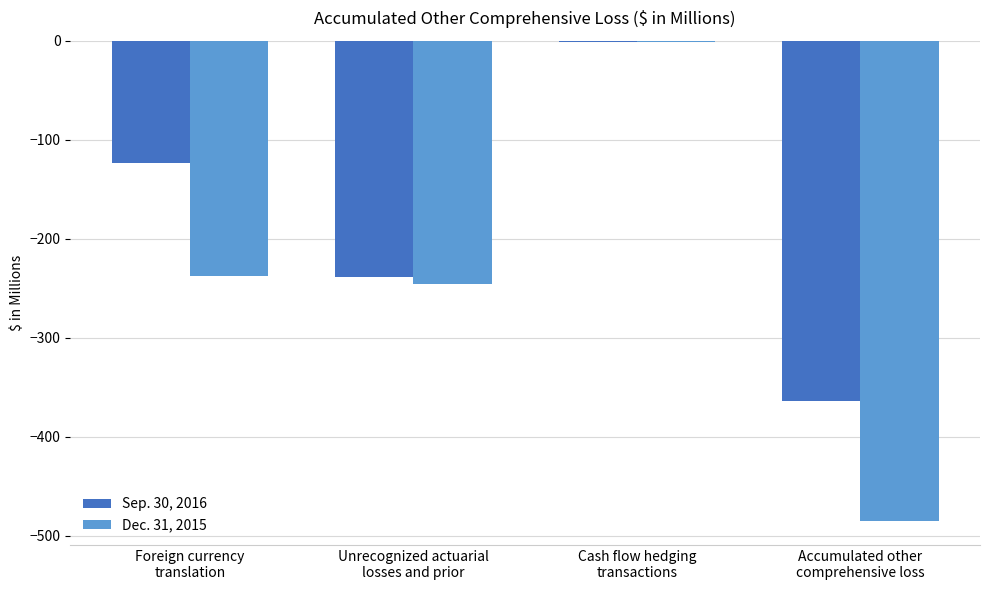

Which series has the largest total across all categories?

Sep. 30, 2016